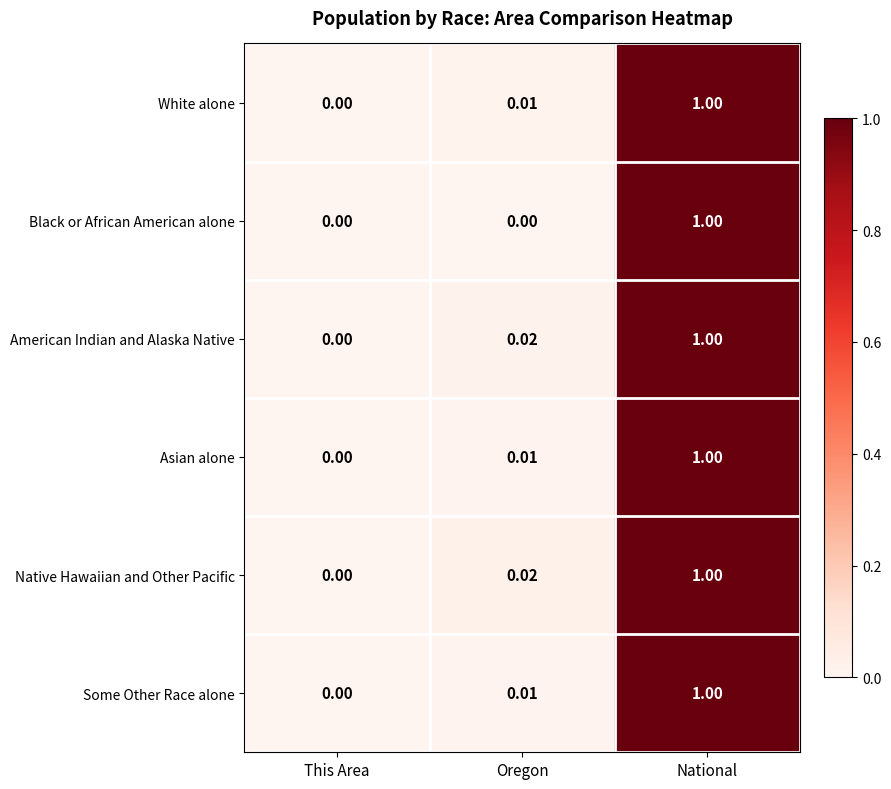

What is the total value across all series at Oregon?

0.1